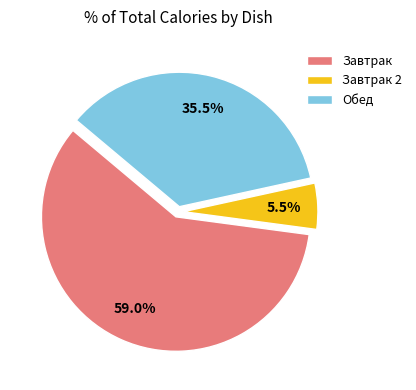

Which category has the biggest portion of the pie?

Завтрак